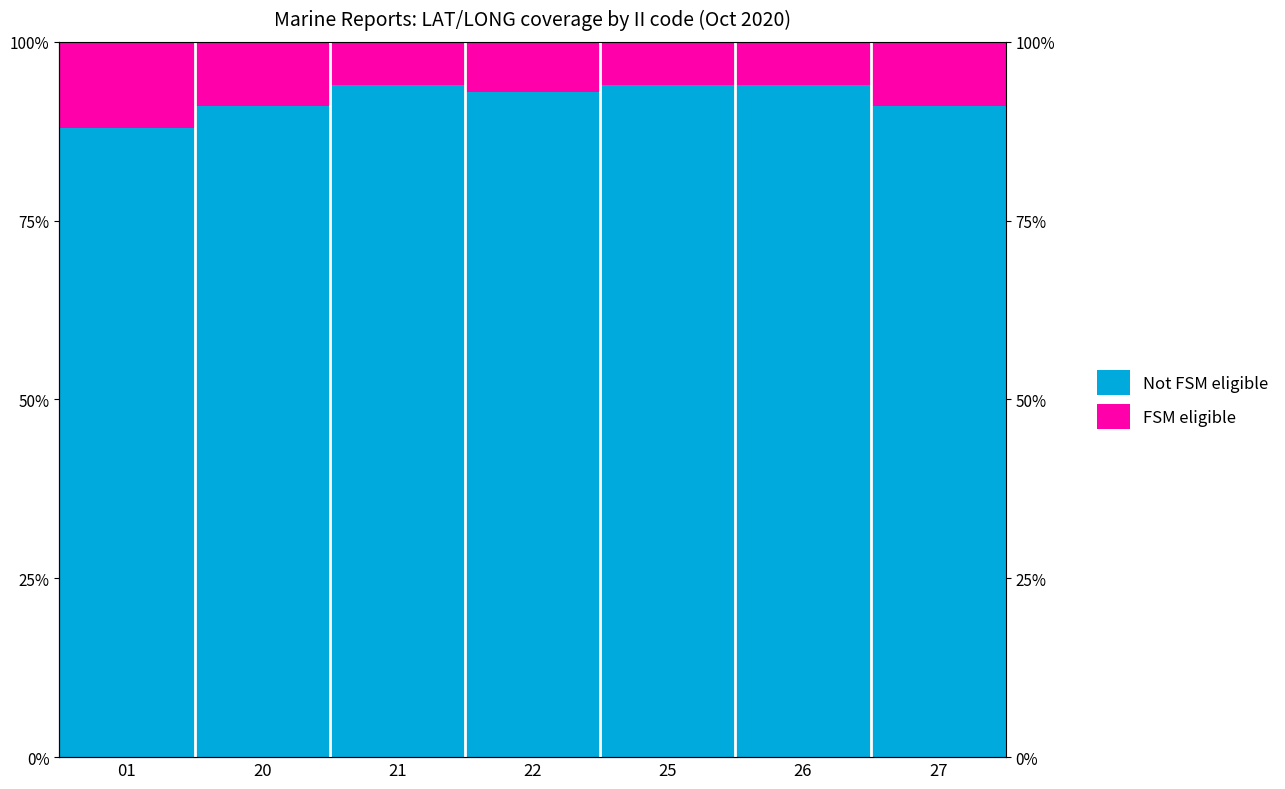

How many bars are there in total?

14